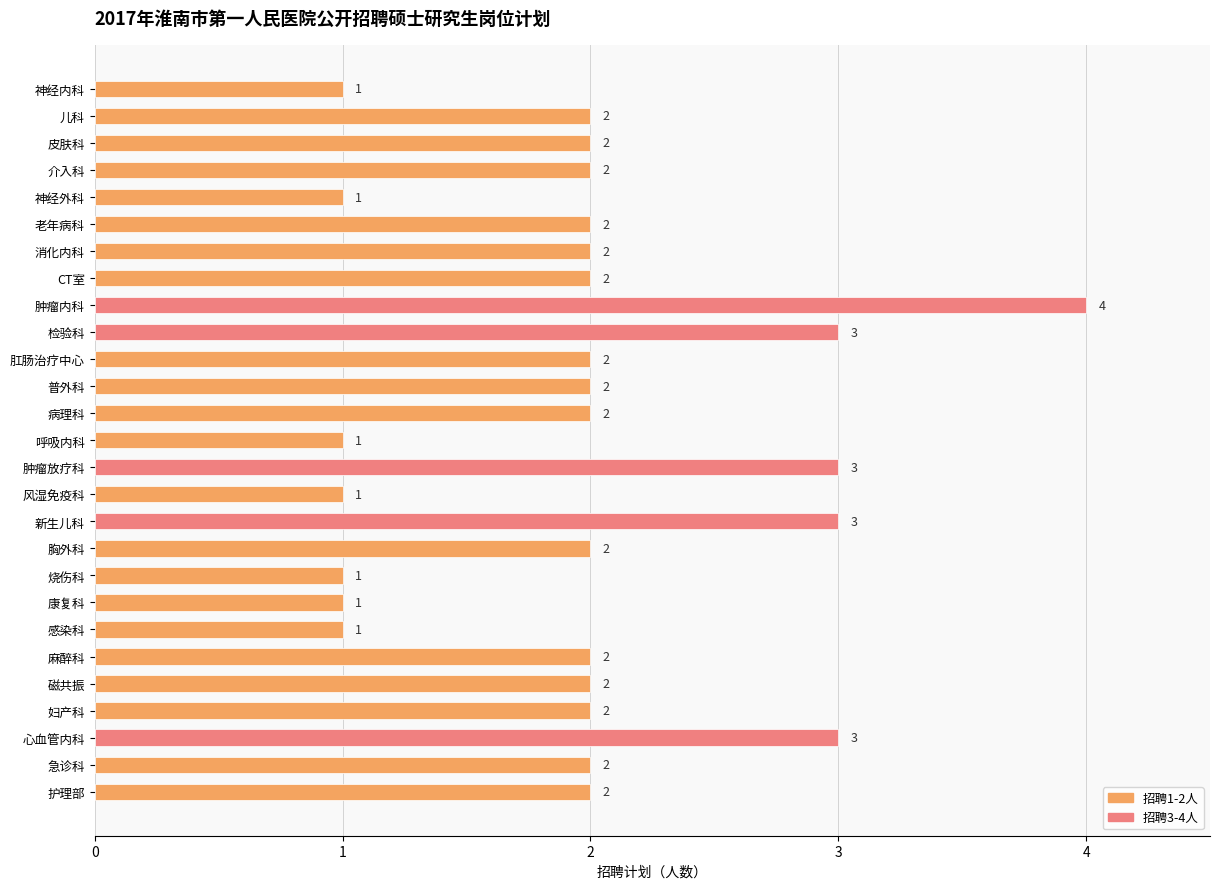

Reading top to bottom, list all the values displayed in this chart.

神经内科=1	儿科=2	皮肤科=2	介入科=2	神经外科=1	老年病科=2	消化内科=2	CT室=2	肿瘤内科=4	检验科=3	肛肠治疗中心=2	普外科=2	病理科=2	呼吸内科=1	肿瘤放疗科=3	风湿免疫科=1	新生儿科=3	胸外科=2	烧伤科=1	康复科=1	感染科=1	麻醉科=2	磁共振=2	妇产科=2	心血管内科=3	急诊科=2	护理部=2